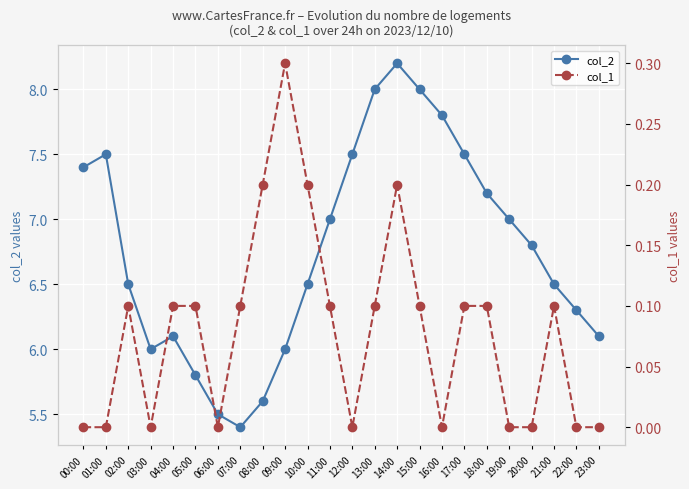

True or false: col_1 and col_2 cross at least once.

False